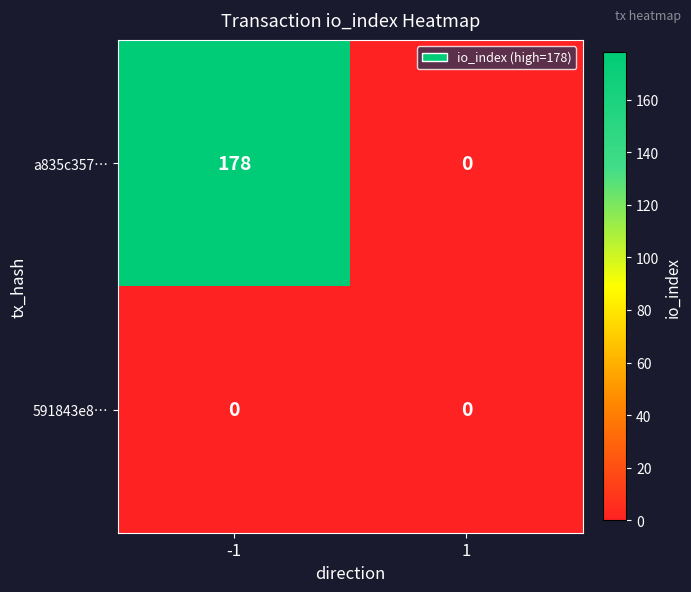

Which series changed the most between -1 and 1?

a835c357…